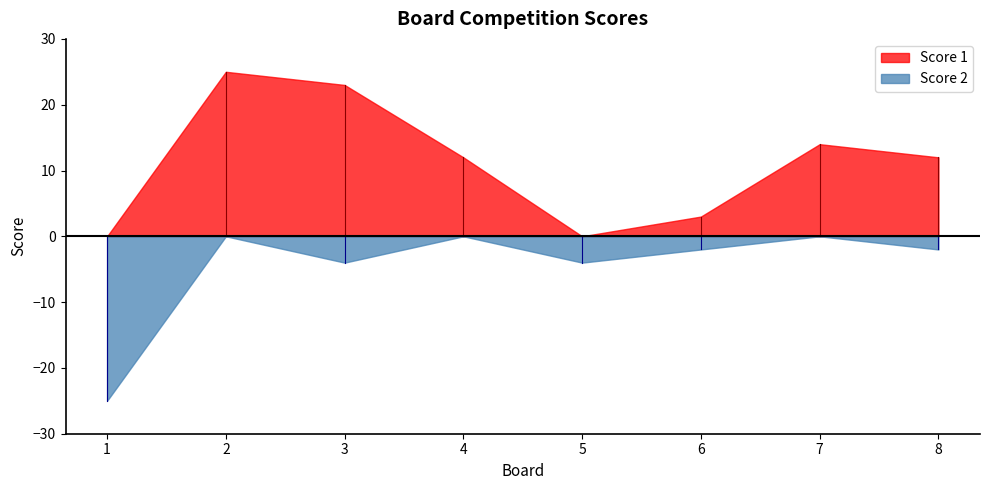

Which series has the largest total across all categories?

Score 1